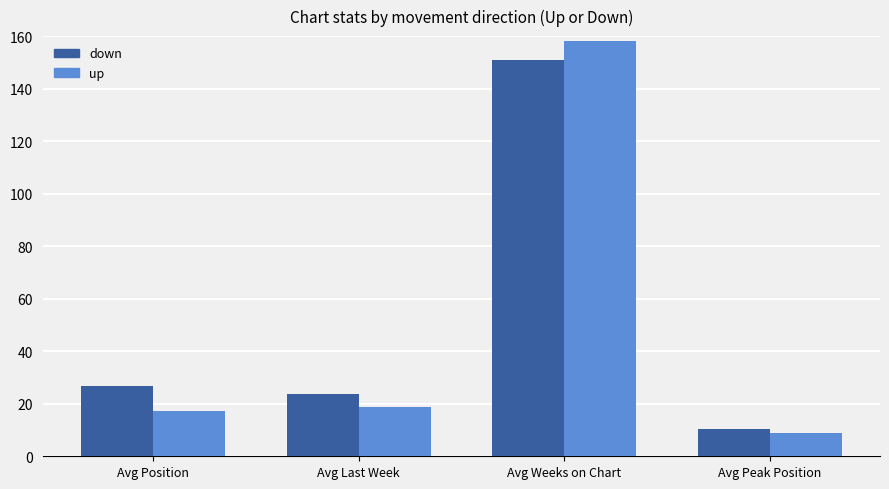

What are all the series names shown in the legend?

down, up